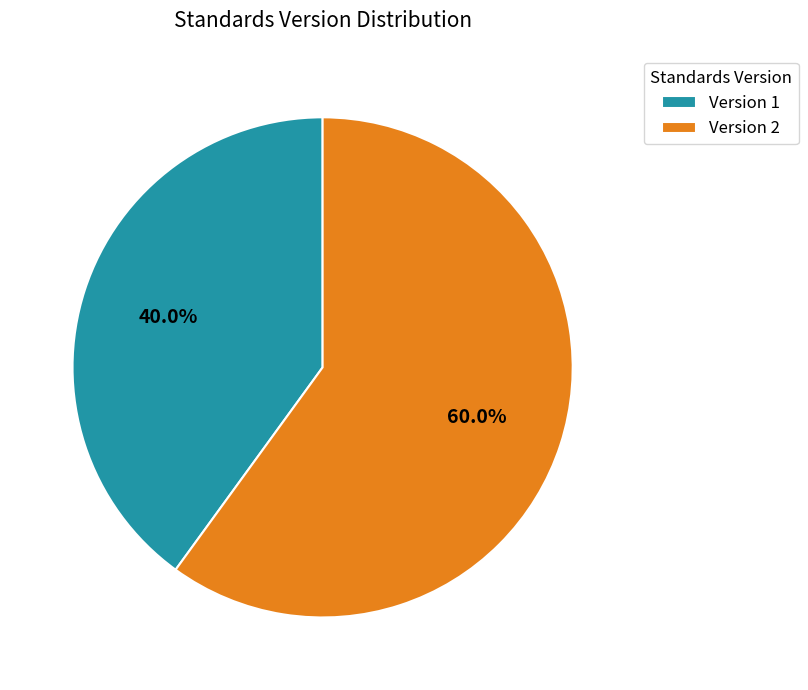

Rank the categories by value from lowest to highest.

Version 1, Version 2